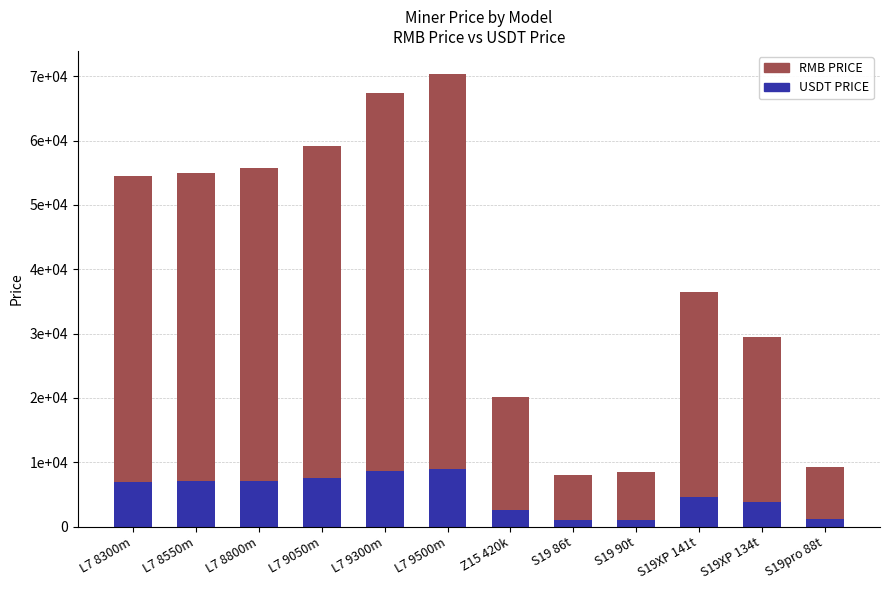

Are the bars grouped side by side (vs. stacked)?

No